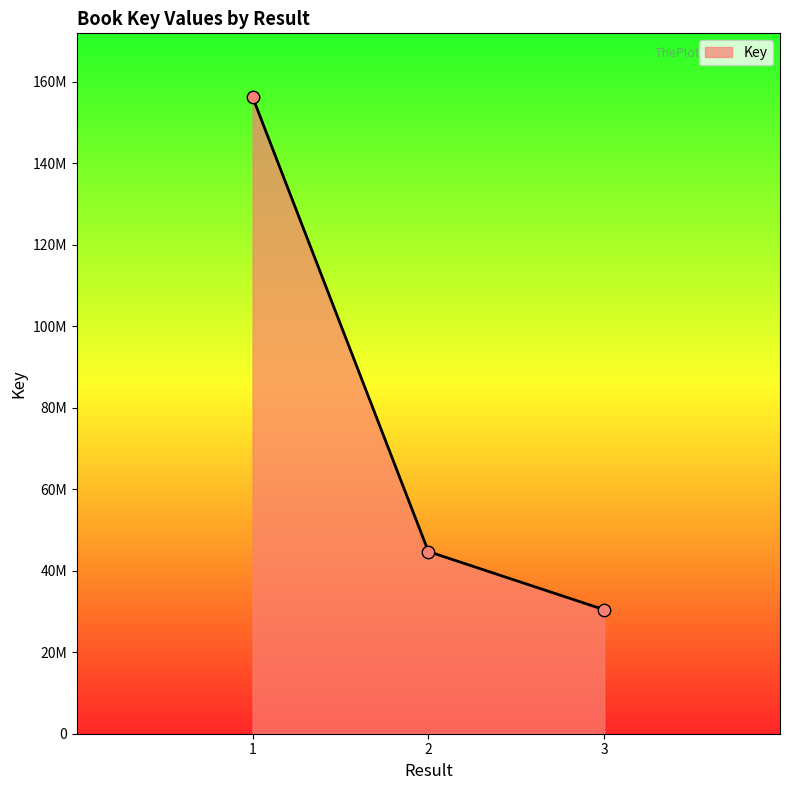

Approximately how many times larger is the value at 3 compared to 1?

0.2